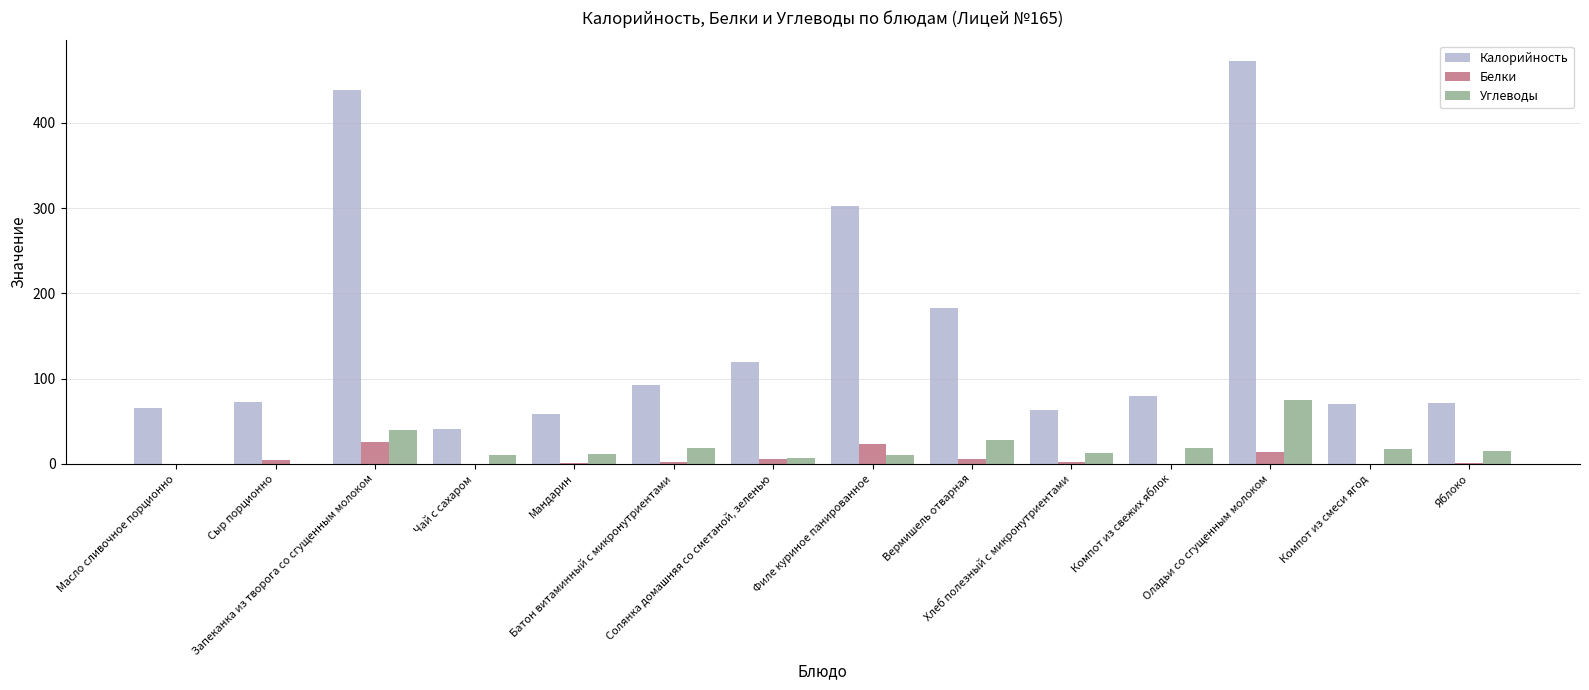

What is the sum of the Белки values at Филе куриное панированное and Яблоко?

24.4